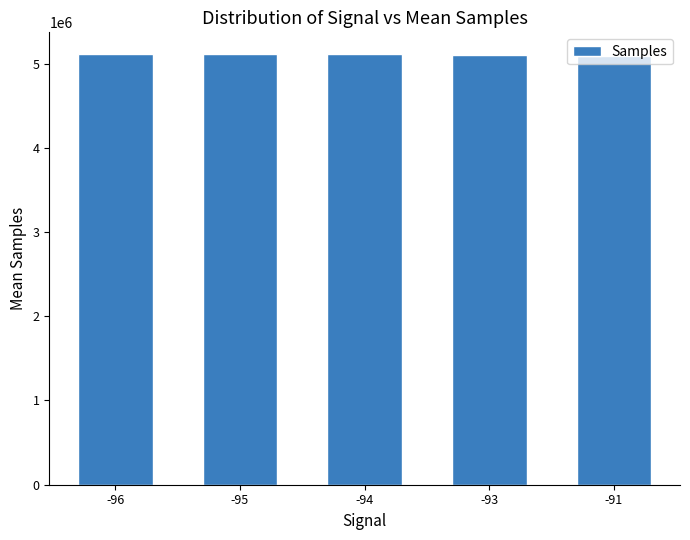

What is the value of the 5th bar from the left?

5093640.0